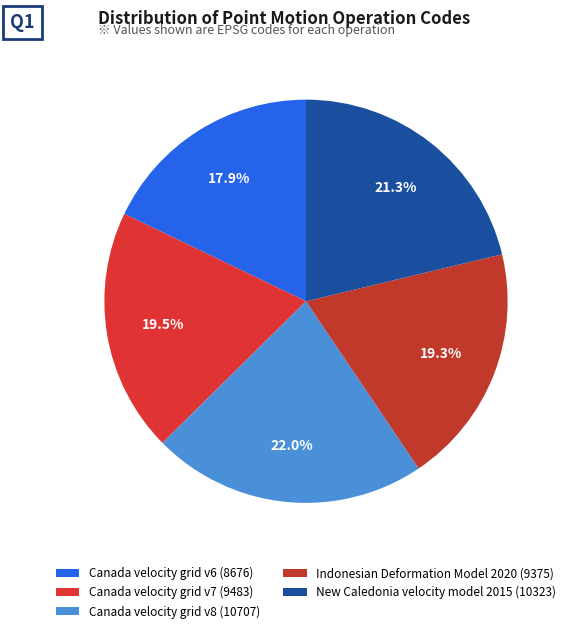

What is the largest slice in the pie chart?

Canada velocity grid v8